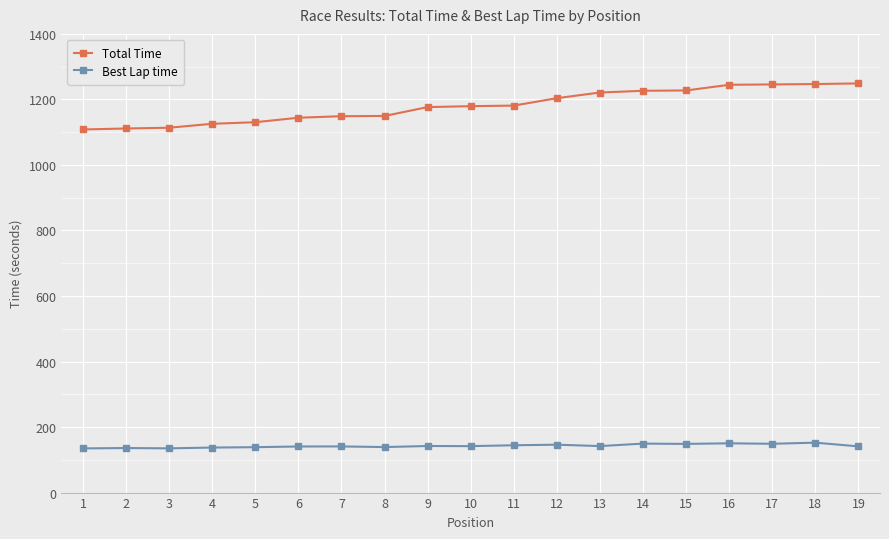

Which series has the largest total across all categories?

Total Time